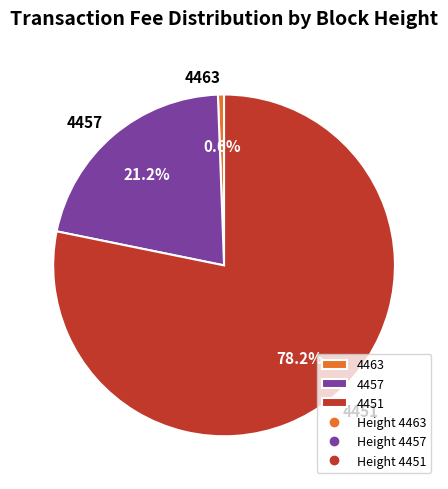

To the nearest percent, what percentage of the pie is 4457?

21%